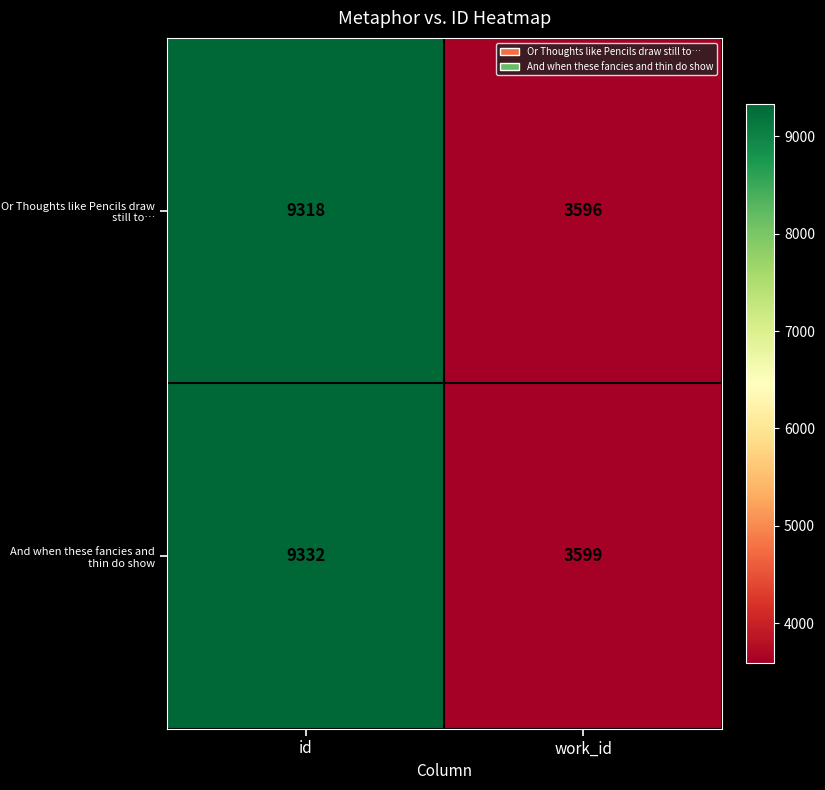

What is the difference between the highest and lowest values at work_id?

3